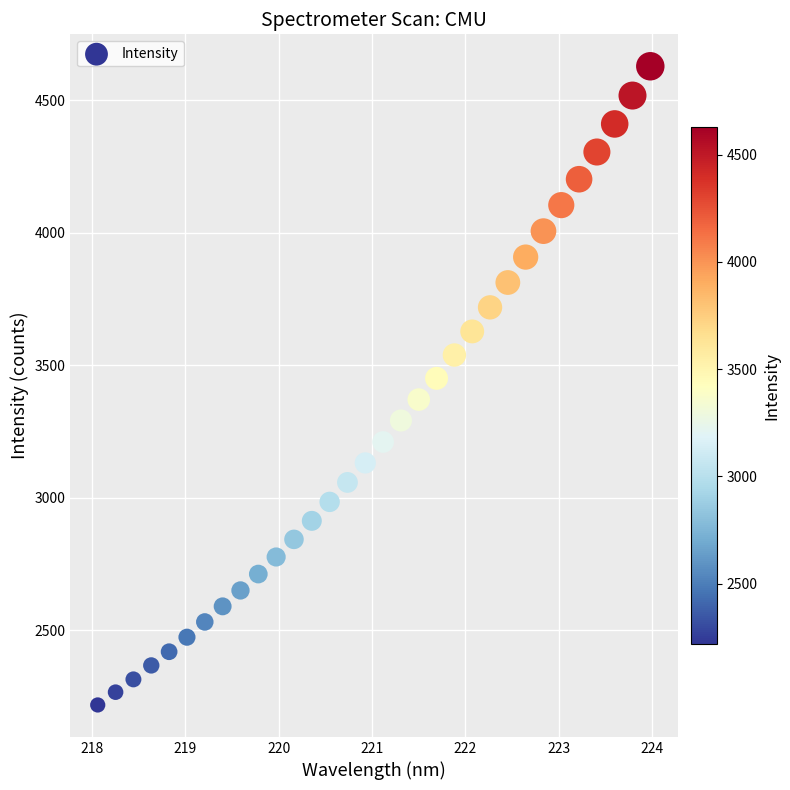

What is the range of Y values (max minus min)?

2410.9